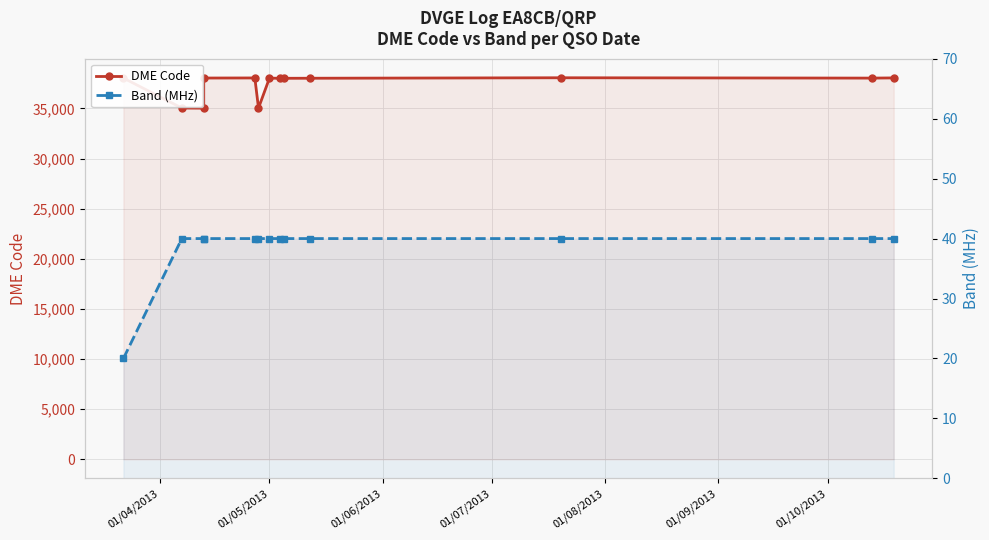

Is the value of DME Code at 01/09/2013 greater than the value of Band (MHz) at 7?

Yes